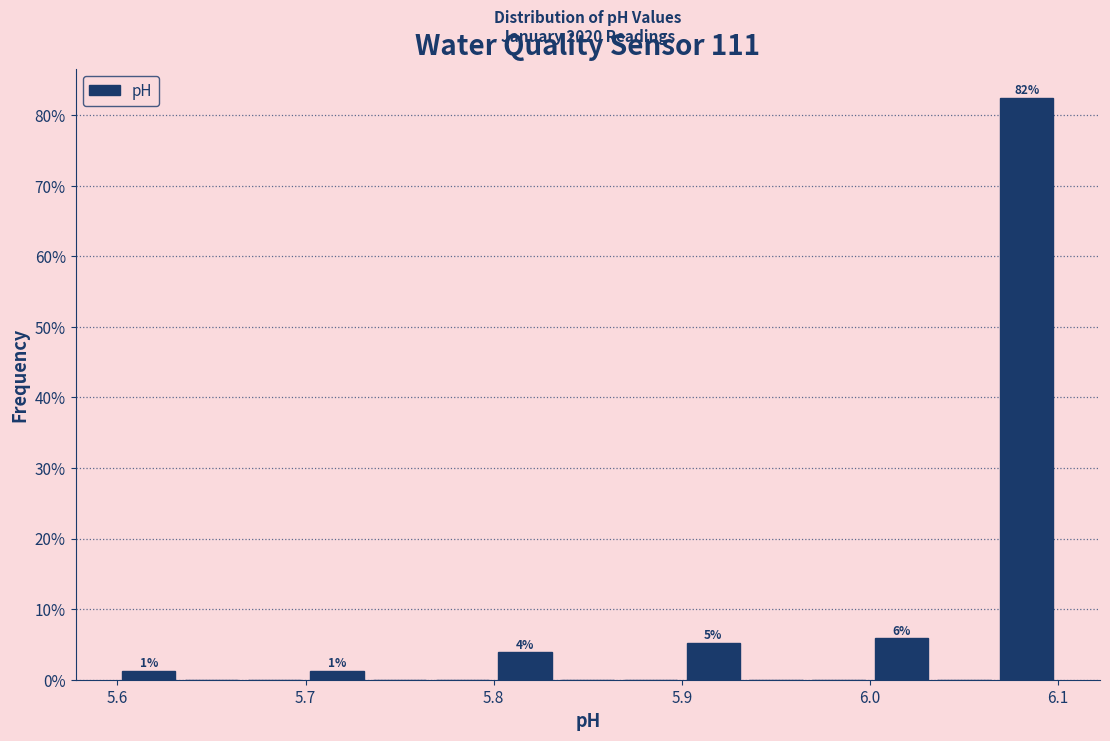

Read against the x-axis, roughly where is the centre of the tallest bar?

6.08